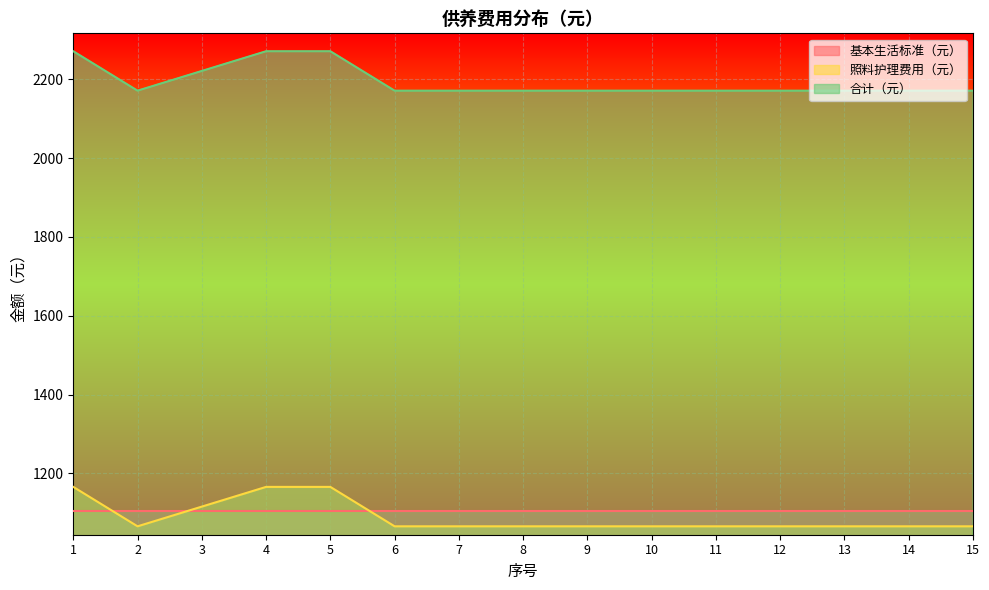

What is the value of the 合计（元） point at the 6th from the left?

2171